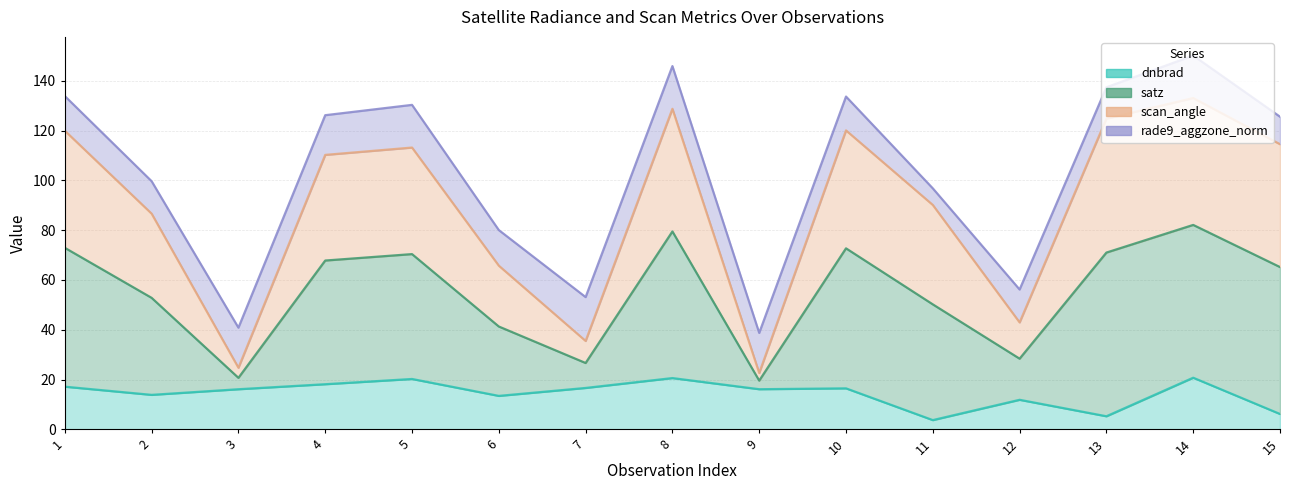

At which category is the sum across all series the highest?

14